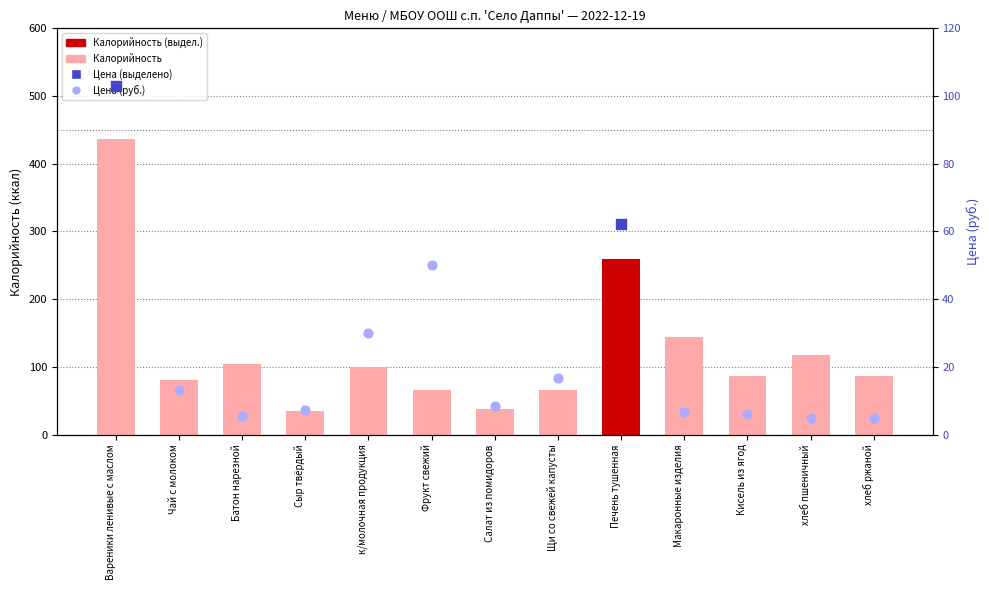

Is the value of Цена at Печень тушенная greater than the value of Калорийность at к/молочная продукция?

No